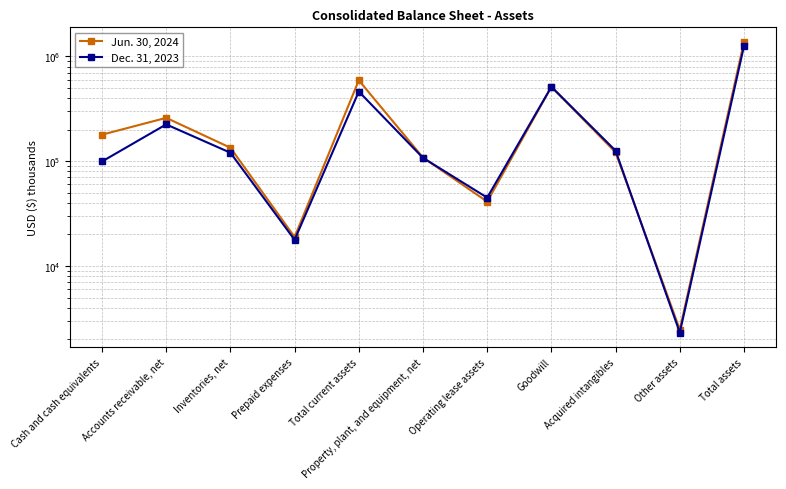

Where is the first local minimum for Jun. 30, 2024?

Prepaid expenses